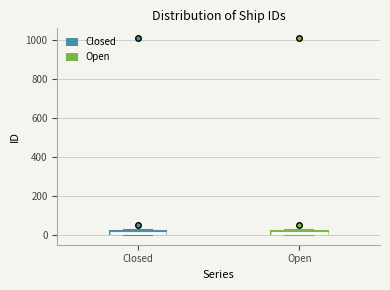

Where is the lower edge of the box for Open on the y-axis? The values are not printed on the chart, so give them approximately, as read against the axis.

0